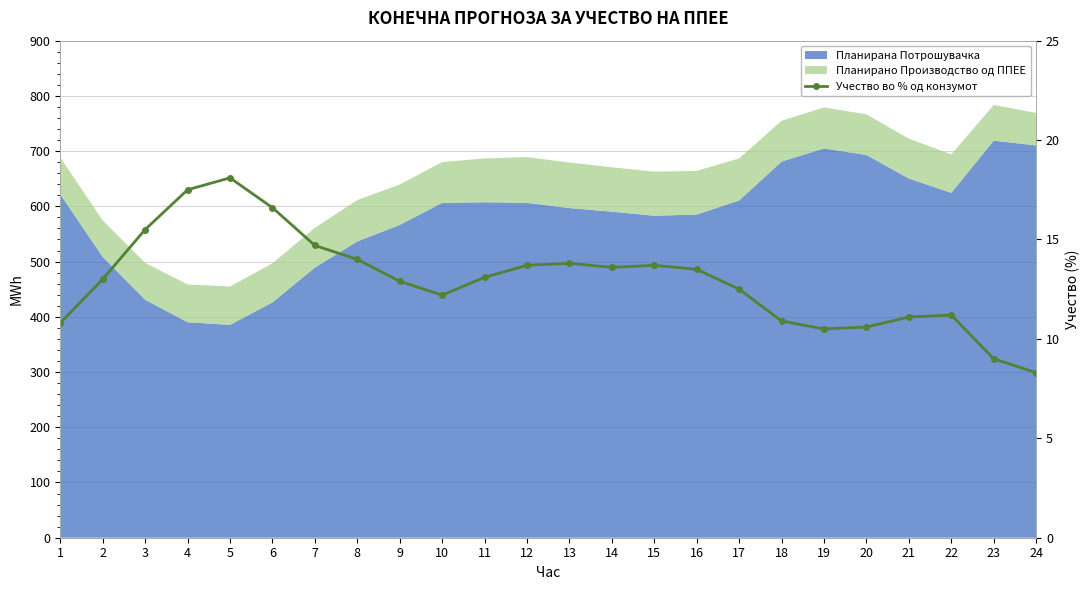

What is the sum of the values at 9 and 19?

23.4